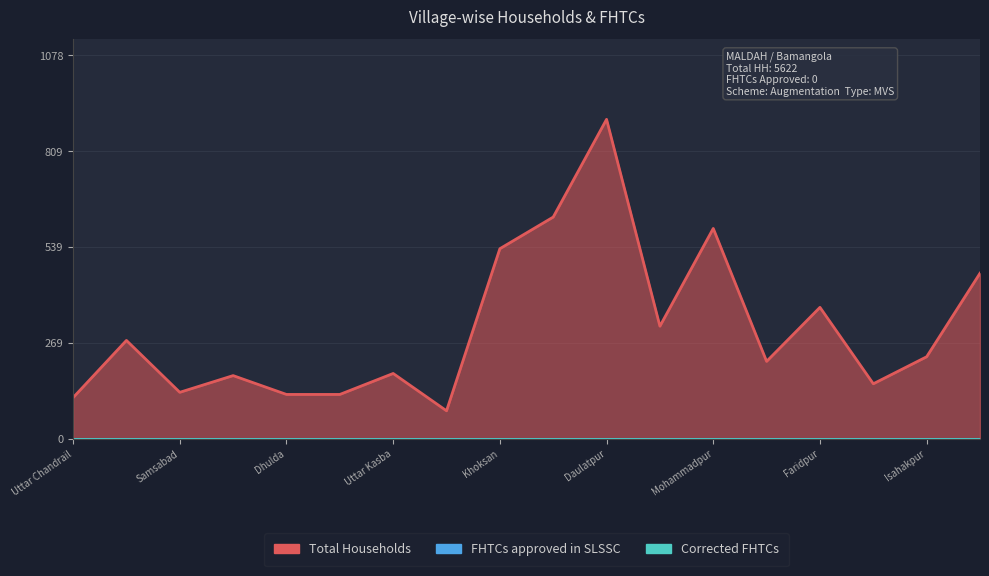

How many interior local valleys does the Total Households series have?

5